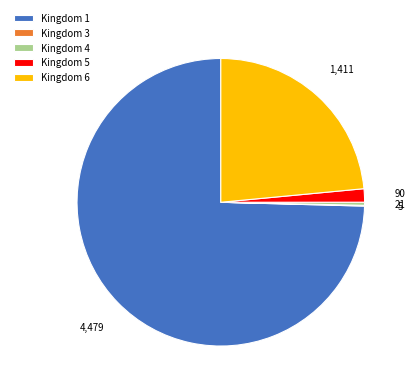

What is the largest slice in the pie chart?

Kingdom 1